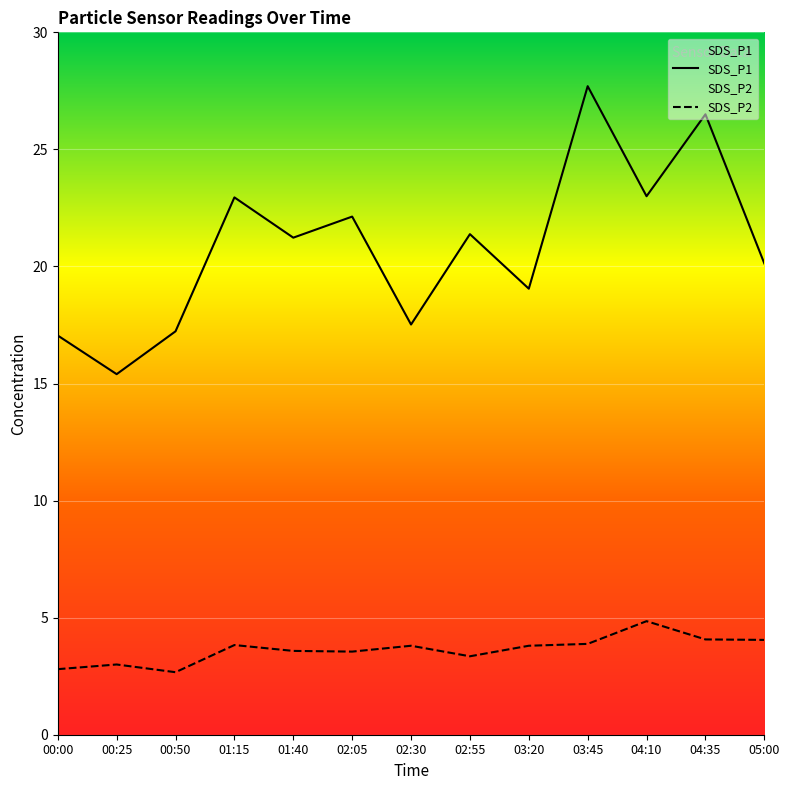

At 01:40, list the series in order from largest to smallest.

SDS_P1, SDS_P2